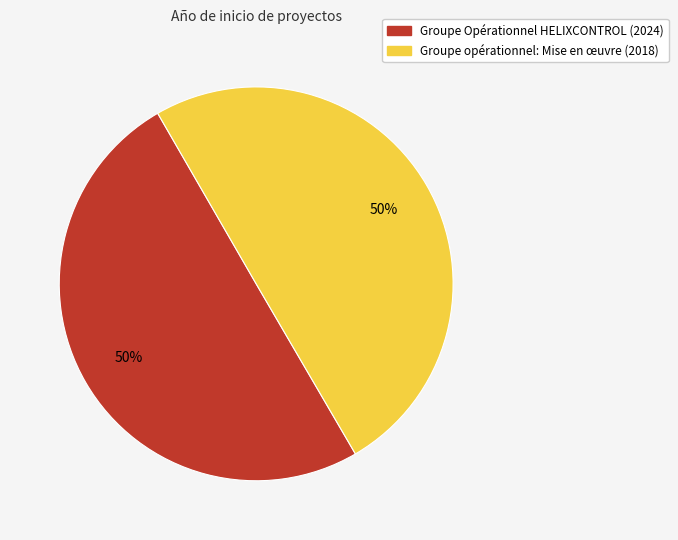

Approximately how many times larger is the value at Groupe Opérationnel HELIXCONTROL (2024) compared to Groupe opérationnel: Mise en œuvre (2018)?

1.0